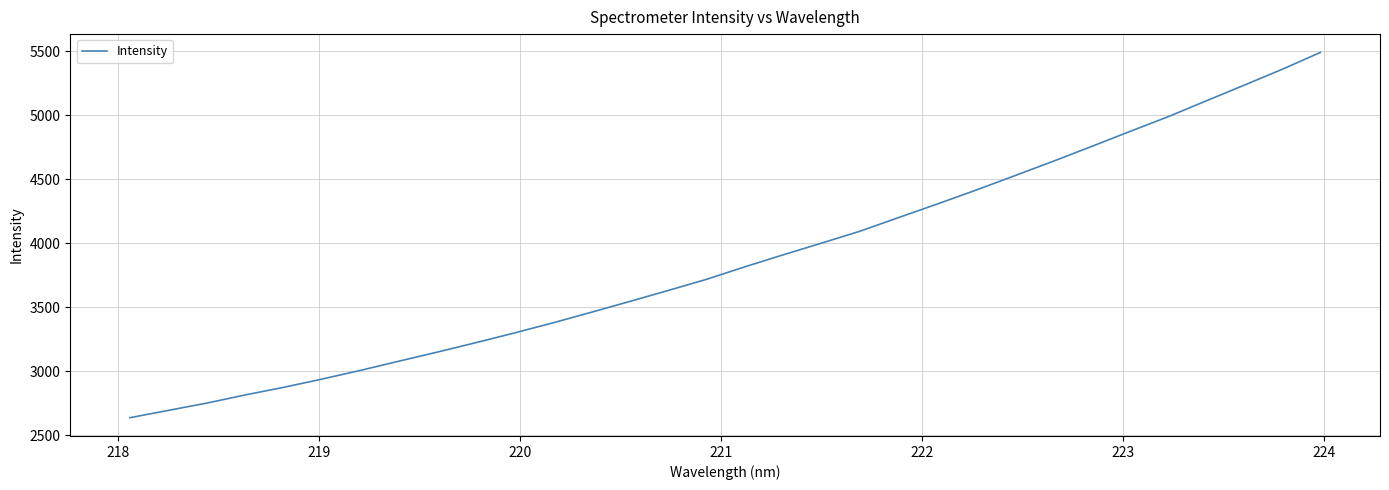

Does the chart display data point markers on the line(s)?

No